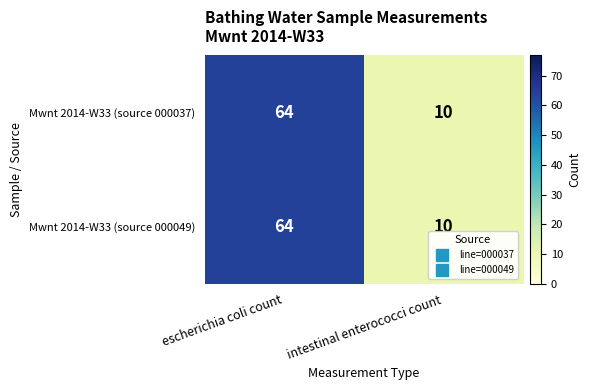

What is the highest value of the Mwnt 2014-W33 (source 000049) series?

64